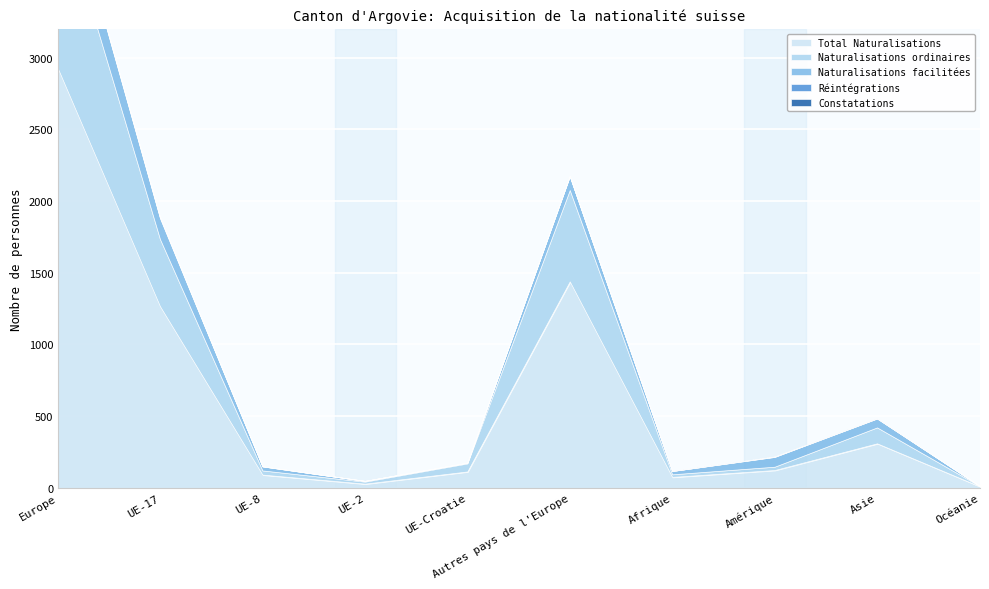

What is the label of the 3rd point from the left?

UE-8